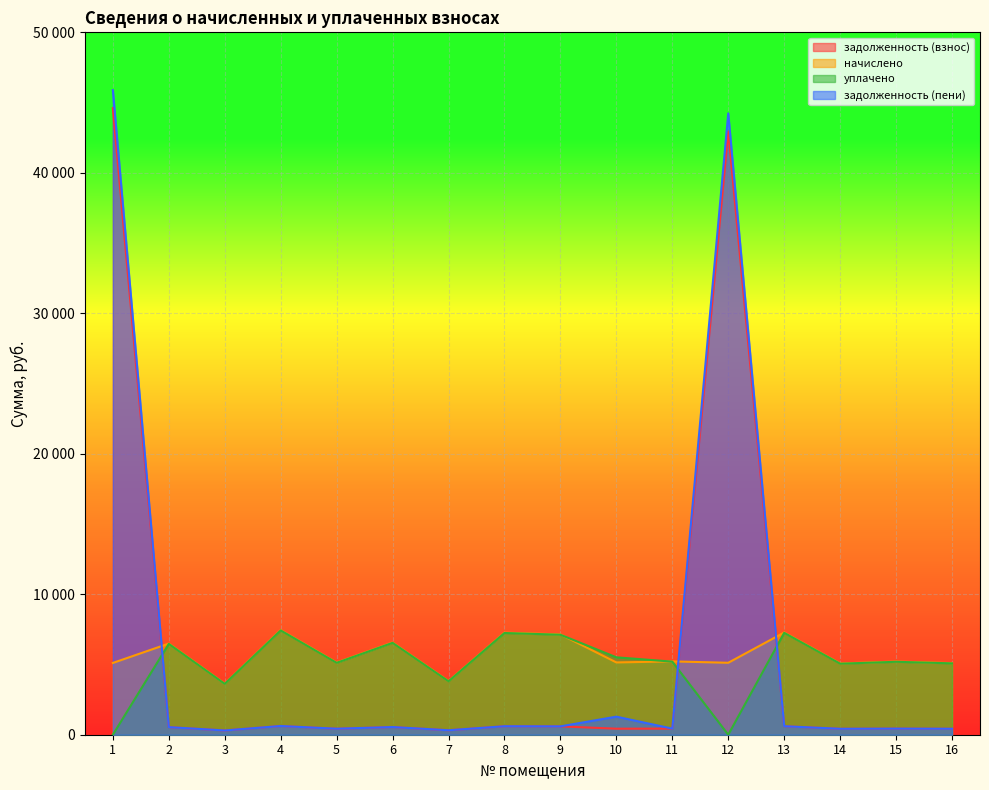

After their last crossing, which series has the higher values: начислено or задолженность (взнос)?

начислено